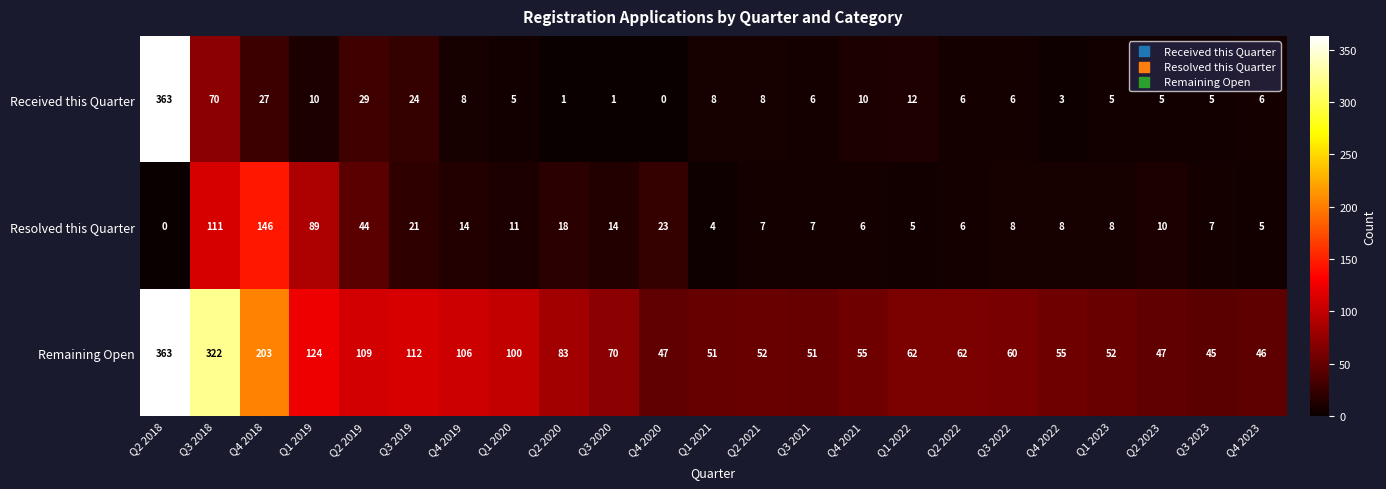

Which series has the largest total across all categories?

Remaining Open